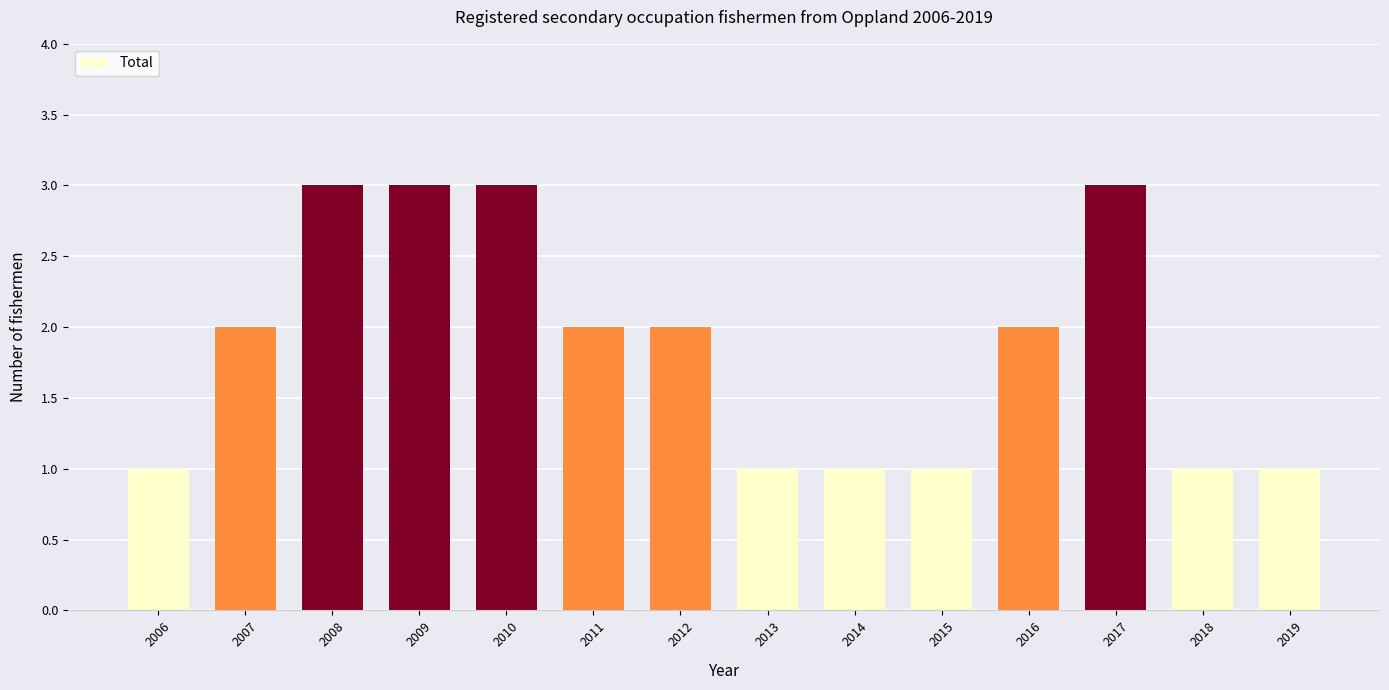

True or false: the data shows 3 at 2009.

True